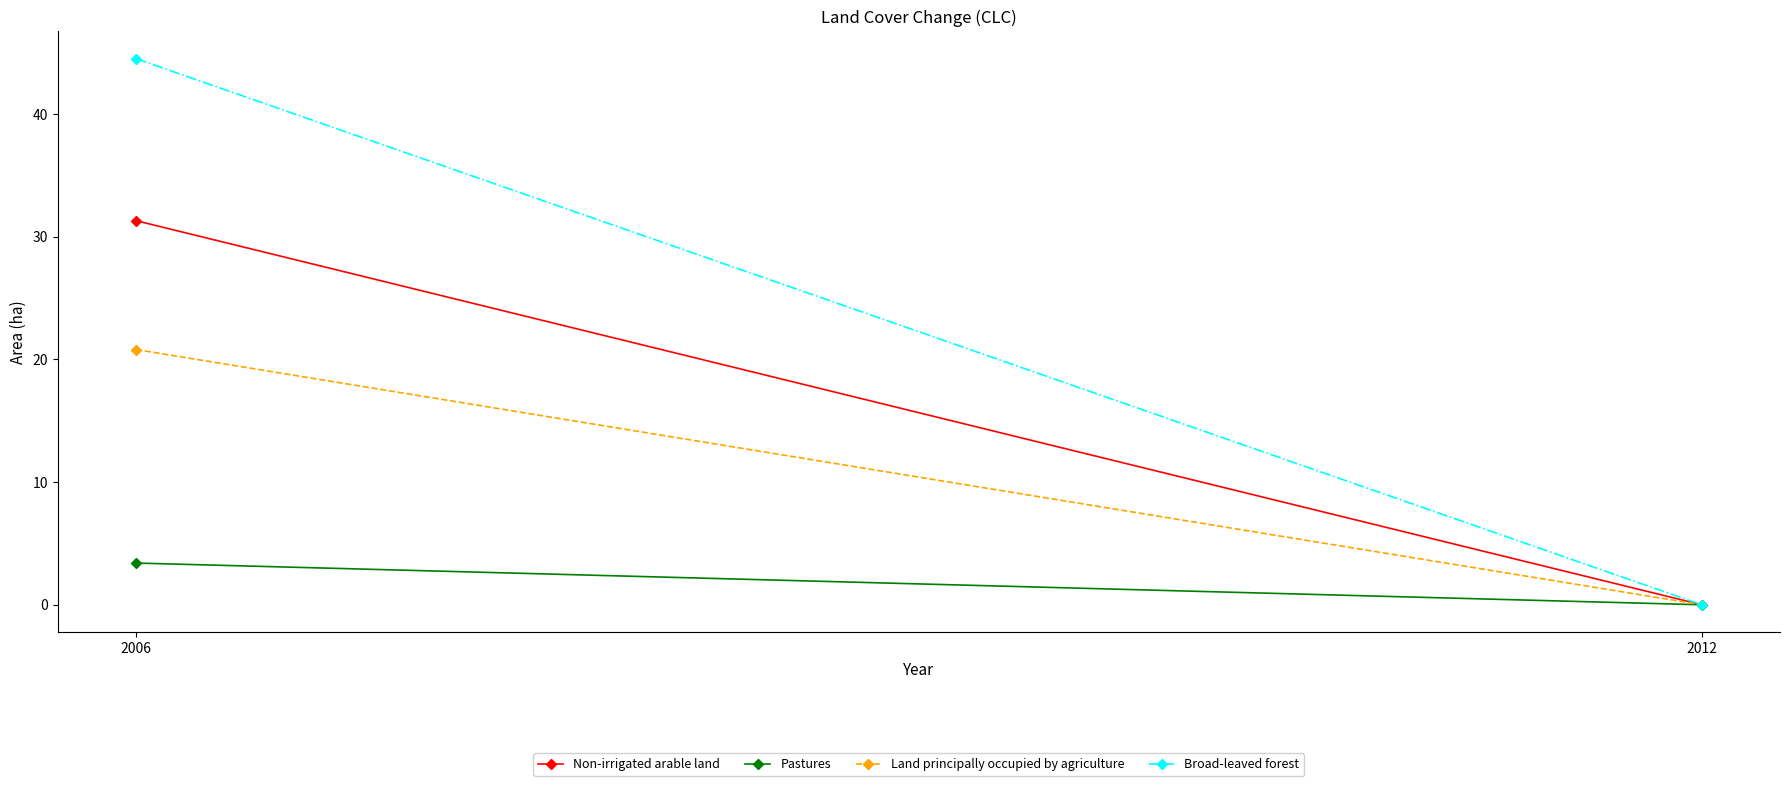

What is the sum of the Non-irrigated arable land values at 2006 and 2012?

31.3